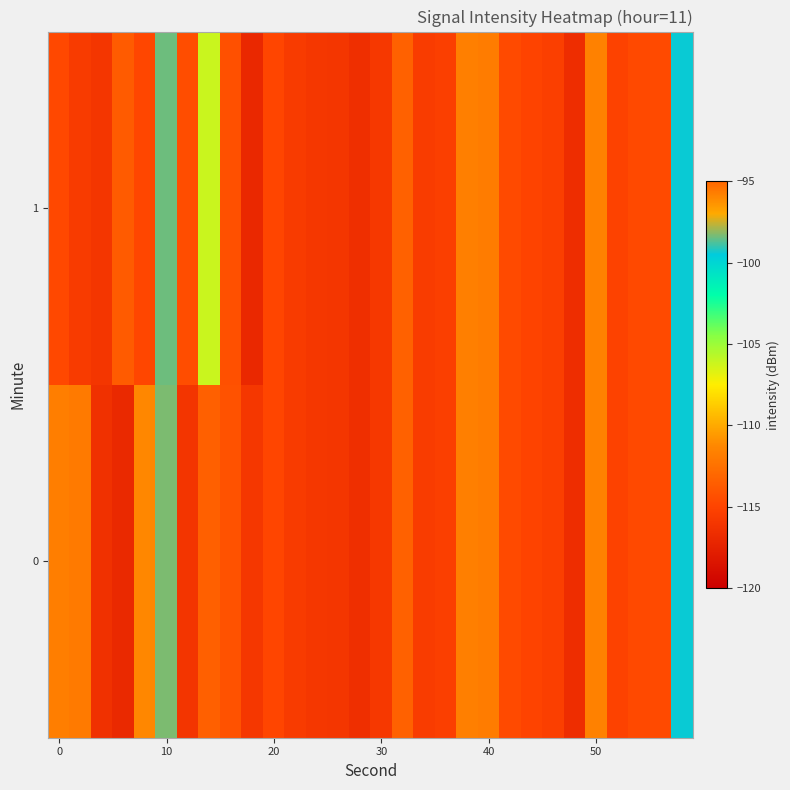

Which label corresponds to the largest value in the chart?

10